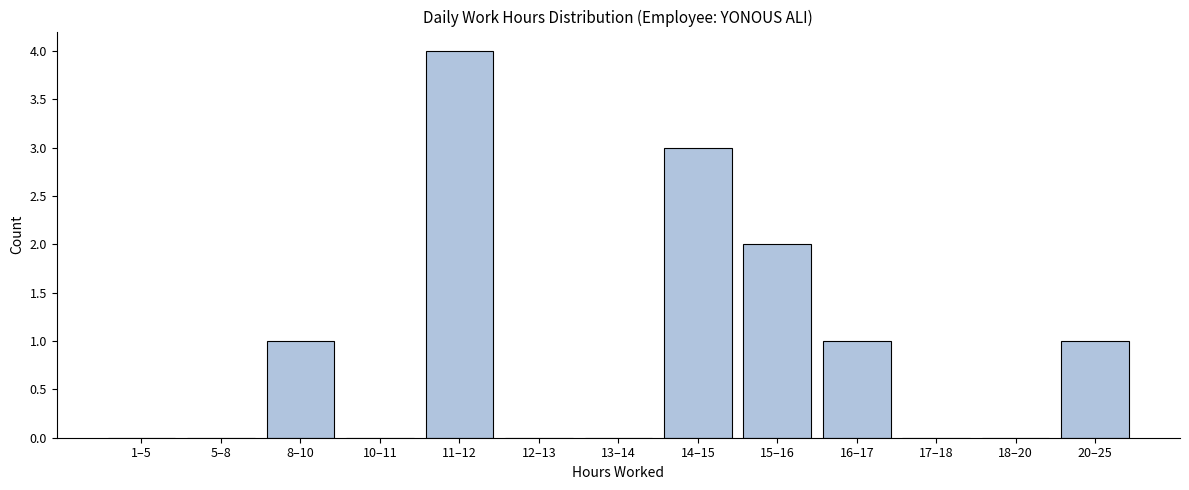

Reading left to right, extract all data points from this chart.

1–5=0	5–8=0	8–10=1	10–11=0	11–12=4	12–13=0	13–14=0	14–15=3	15–16=2	16–17=1	17–18=0	18–20=0	20–25=1